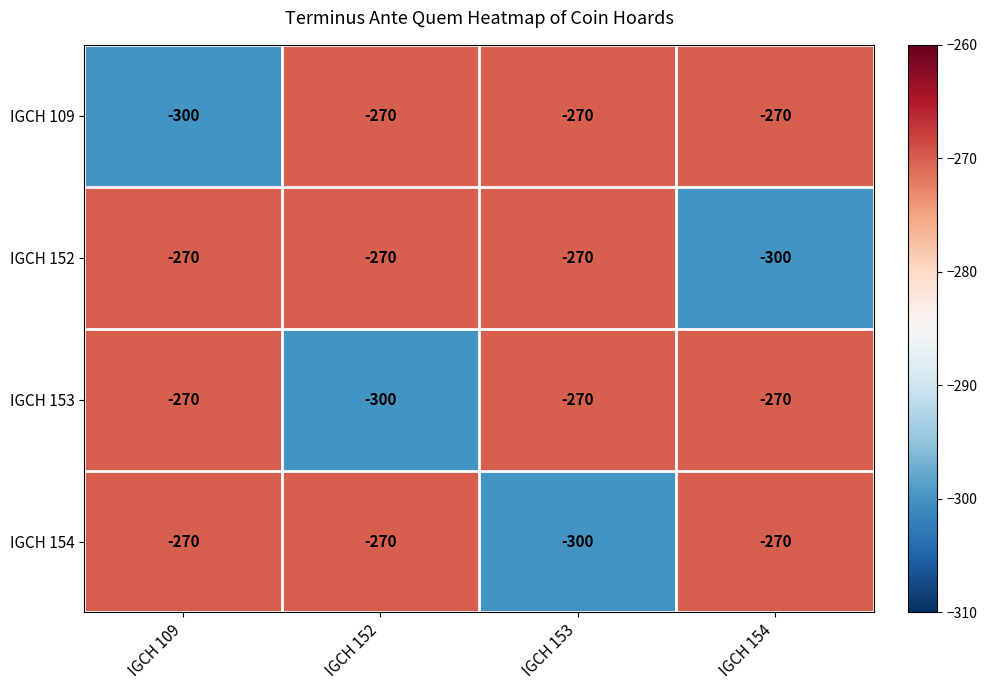

The value of IGCH 109 at IGCH 152 is -70. True or false?

False